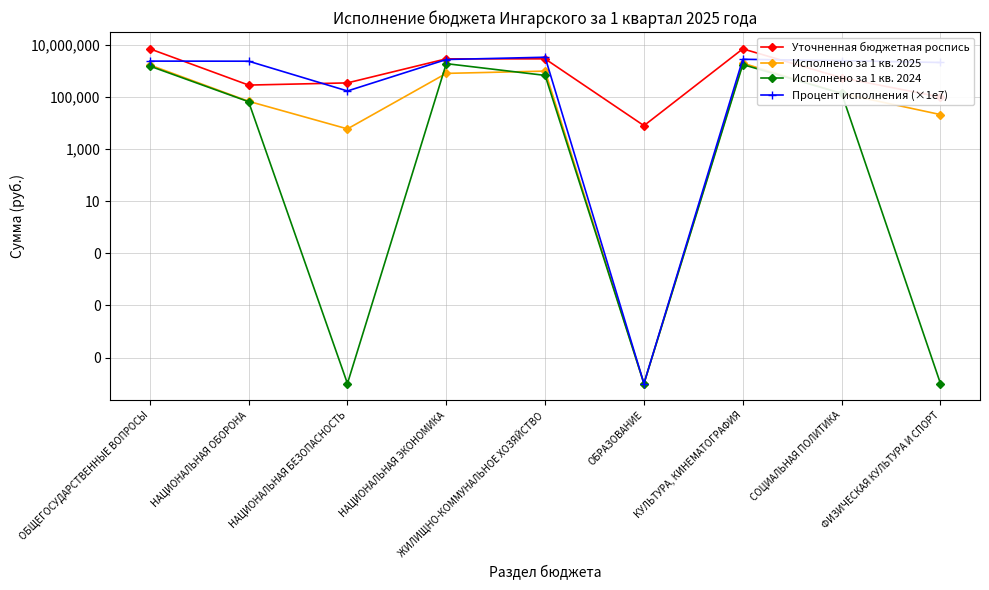

What is the sum of all Исполнено за 1 кв. 2024 values?

6127778.3